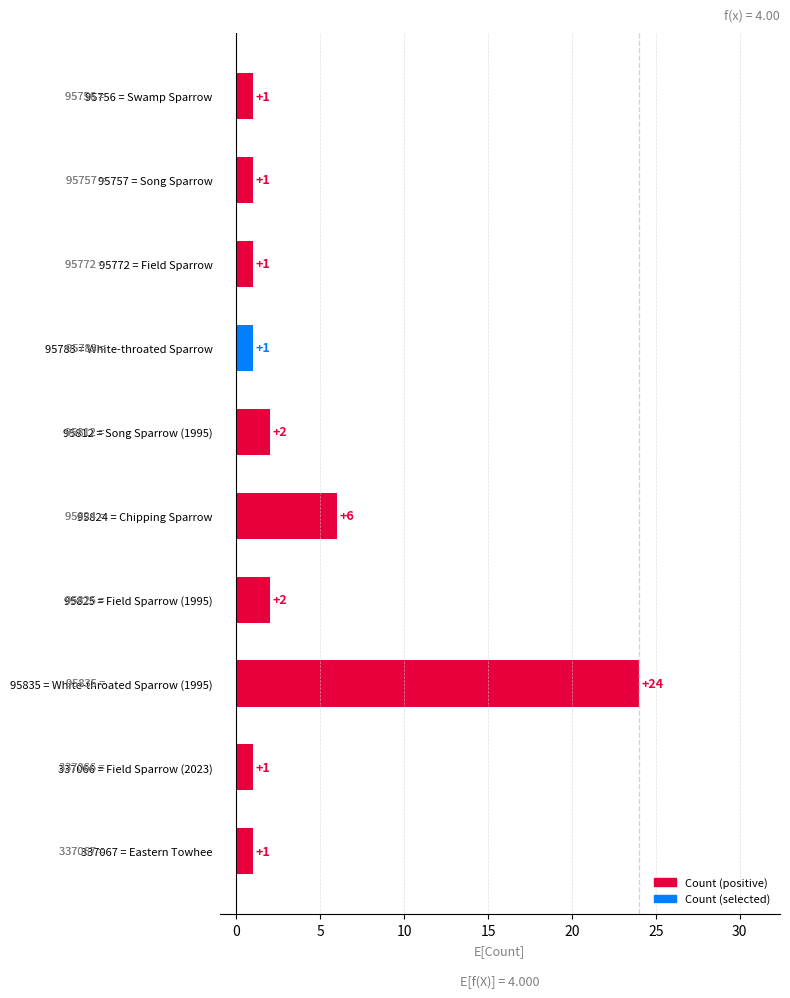

What is the difference between the maximum and minimum values?

23